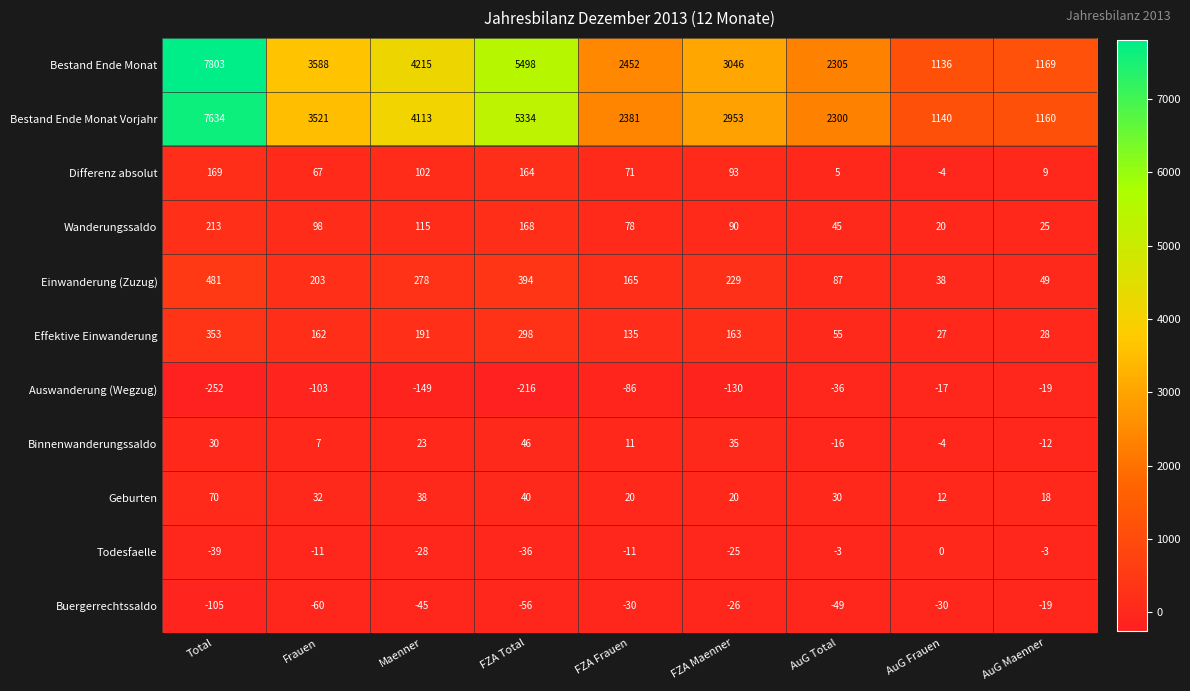

At which category is the sum across all series the highest?

Total